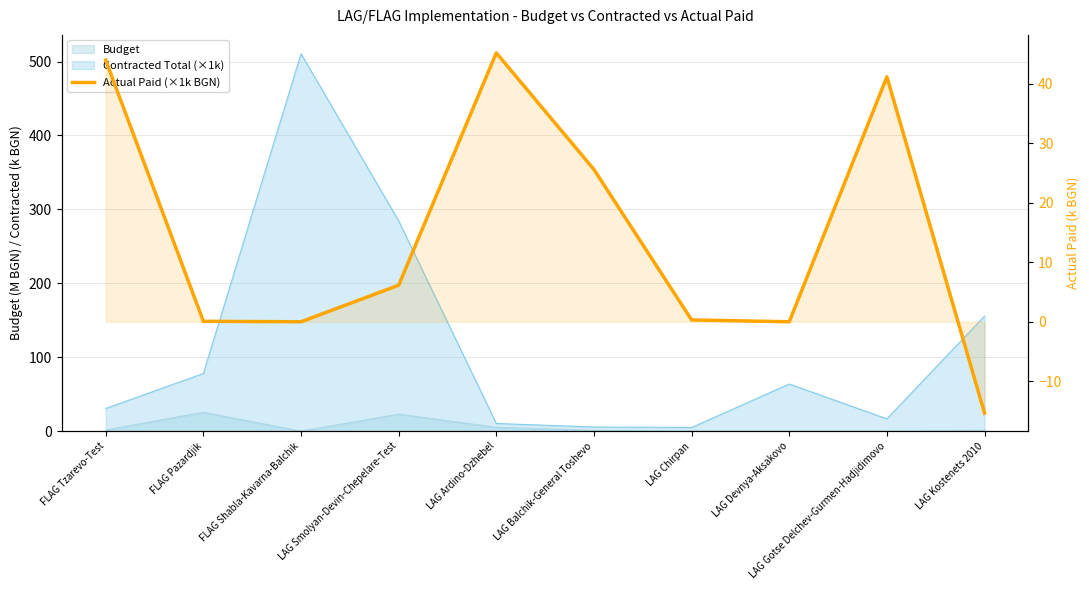

List the labels in order of value, largest first.

LAG Ardino-Dzhebel, FLAG Tzarevo-Test, LAG Gotse Delchev-Gurmen-Hadjidimovo, LAG Balchik-General Toshevo, LAG Smolyan-Devin-Chepelare-Test, LAG Chirpan, FLAG Pazardjik, FLAG Shabla-Kavarna-Balchik, LAG Devnya-Aksakovo, LAG Kostenets 2010